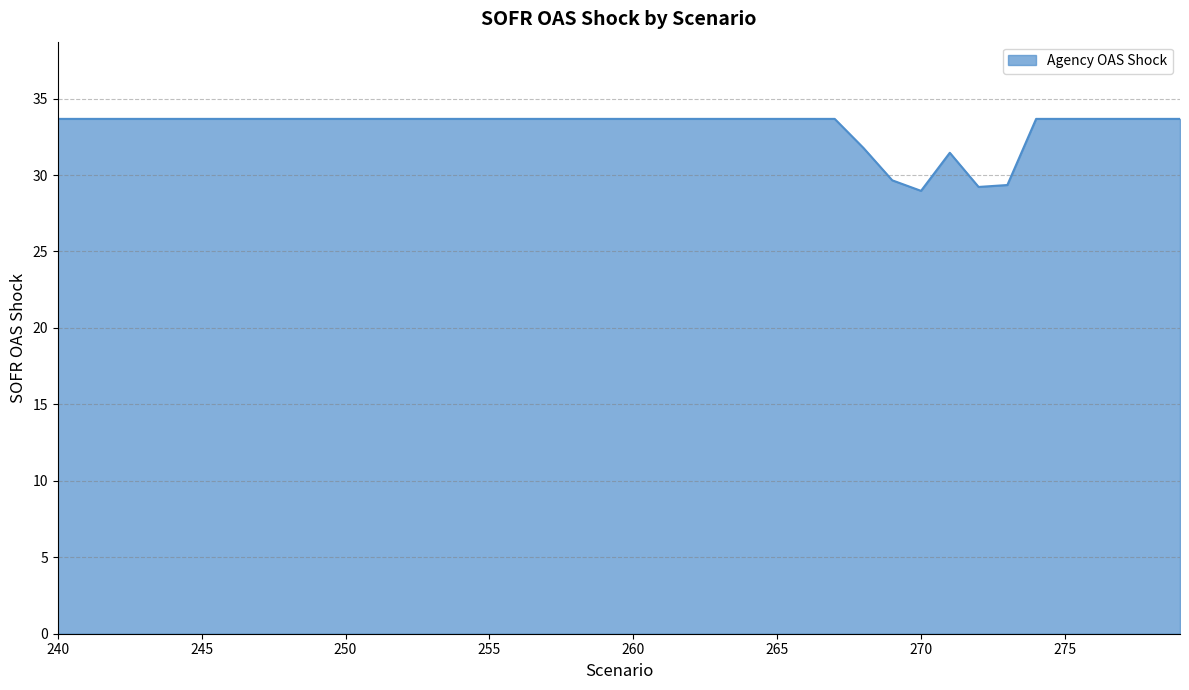

What is the greatest value displayed?

33.7